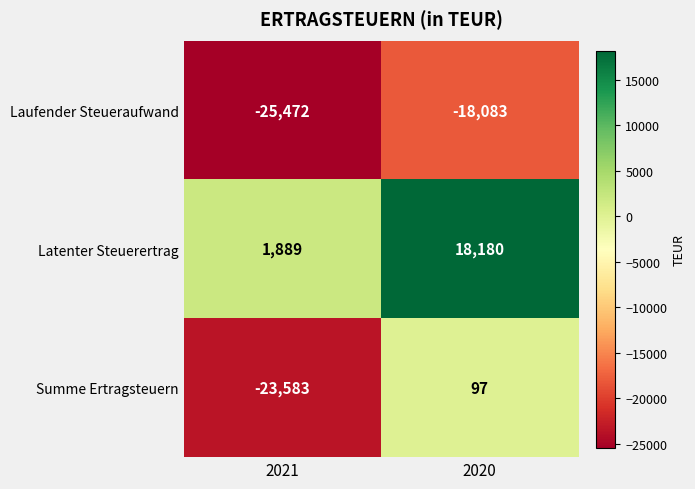

Rank the categories by Summe Ertragsteuern value from highest to lowest.

2020, 2021